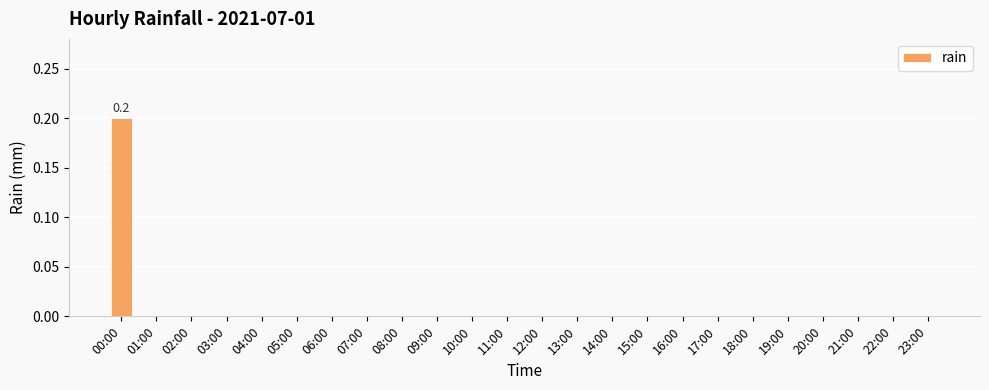

Reading left to right, what are all the values shown in this chart?

00:00=0.2	01:00=0.0	02:00=0.0	03:00=0.0	04:00=0.0	05:00=0.0	06:00=0.0	07:00=0.0	08:00=0.0	09:00=0.0	10:00=0.0	11:00=0.0	12:00=0.0	13:00=0.0	14:00=0.0	15:00=0.0	16:00=0.0	17:00=0.0	18:00=0.0	19:00=0.0	20:00=0.0	21:00=0.0	22:00=0.0	23:00=0.0